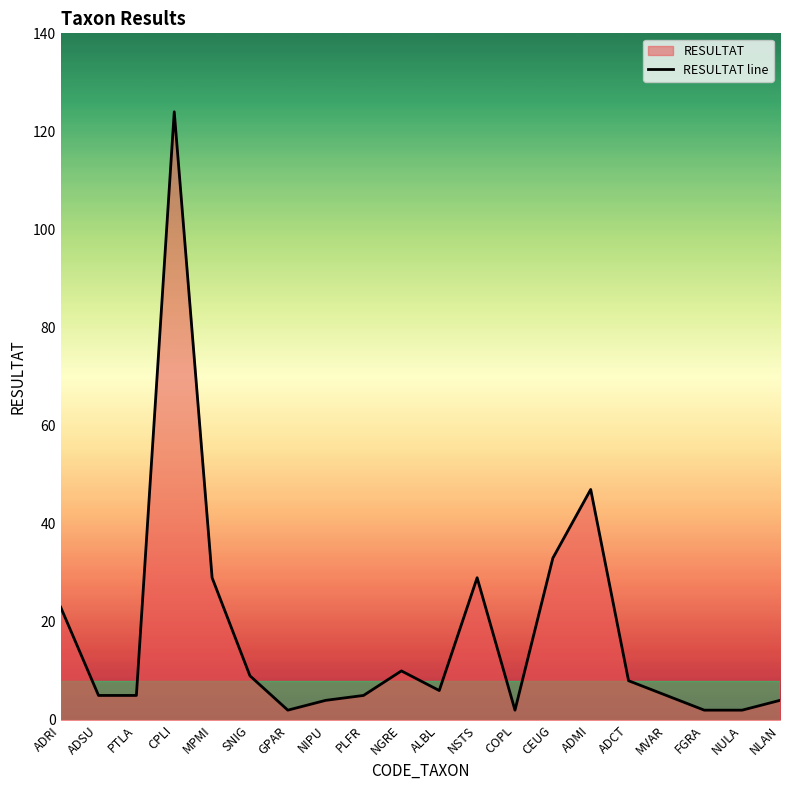

How many lines are shown in the chart?

1